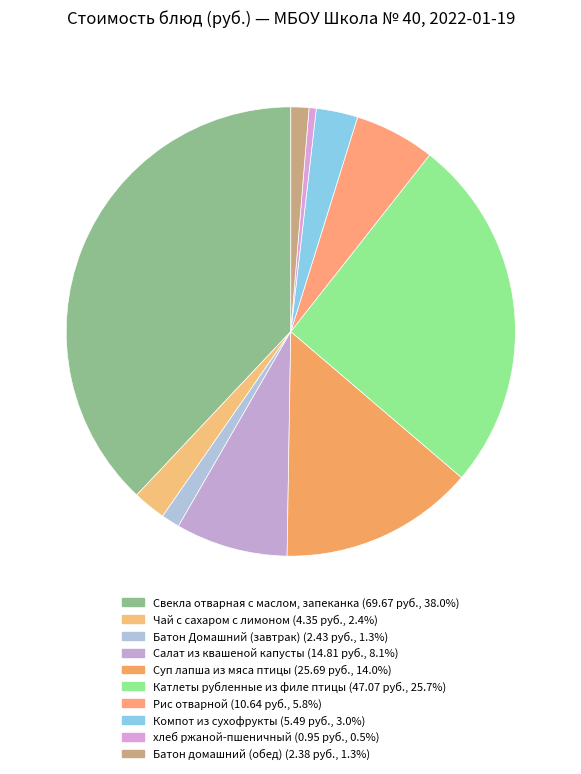

Count the number of slices in the pie.

10